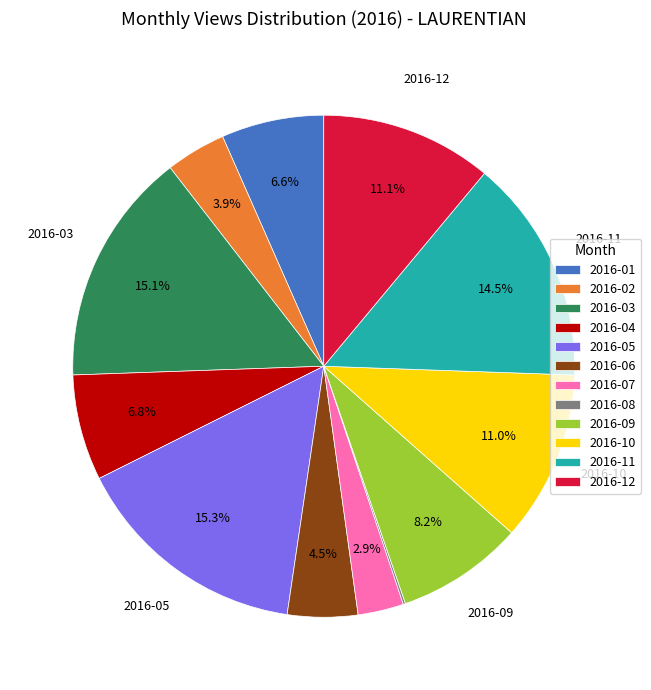

Do 2016-03 and 2016-11 together represent more than half of the pie?

No